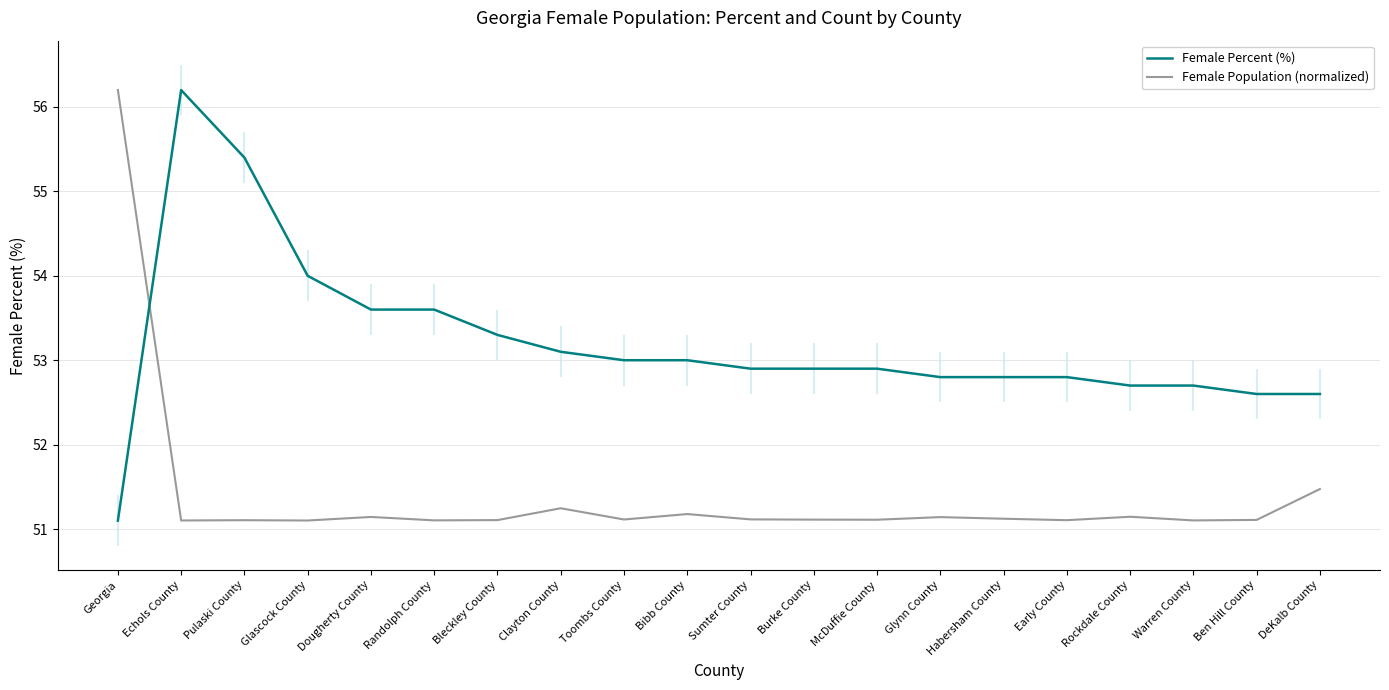

At which label is Female Percent (%) closest to 53?

Toombs County